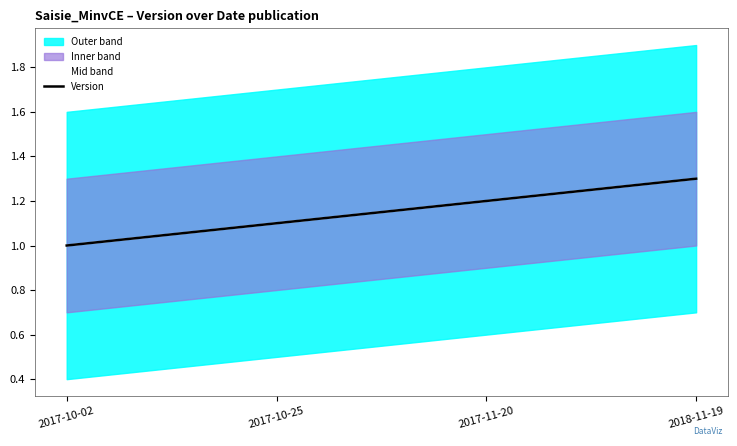

Does the chart display data point markers on the line(s)?

No